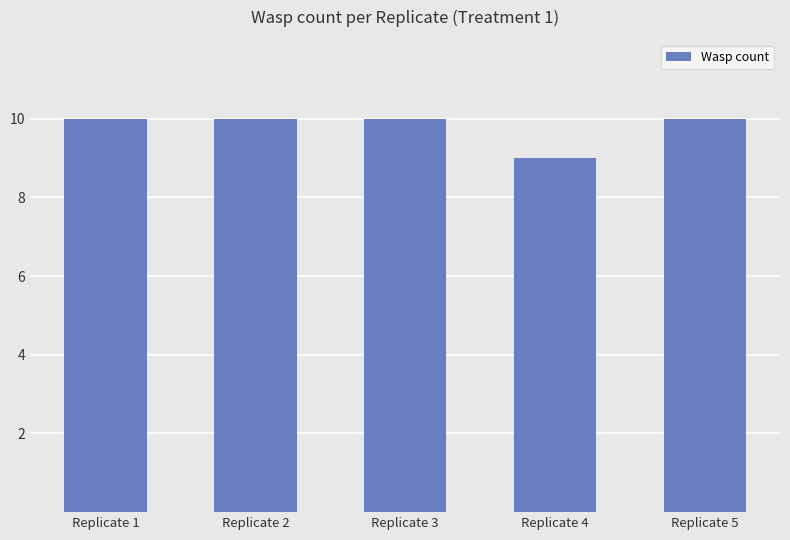

What is the greatest value displayed?

10